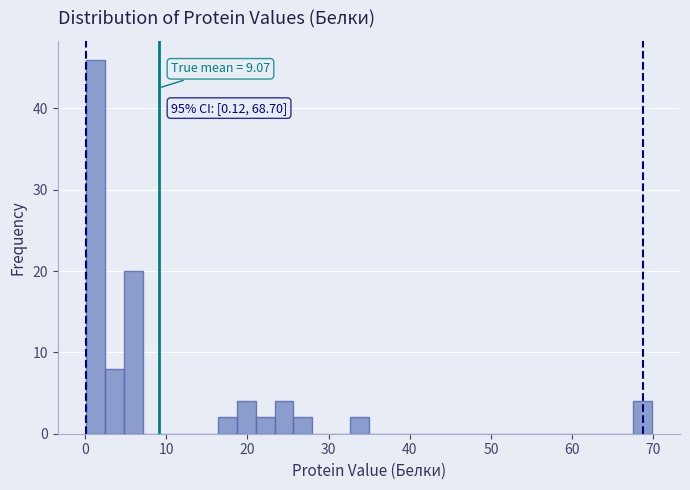

Read against the x-axis, roughly where is the centre of the tallest bar?

1